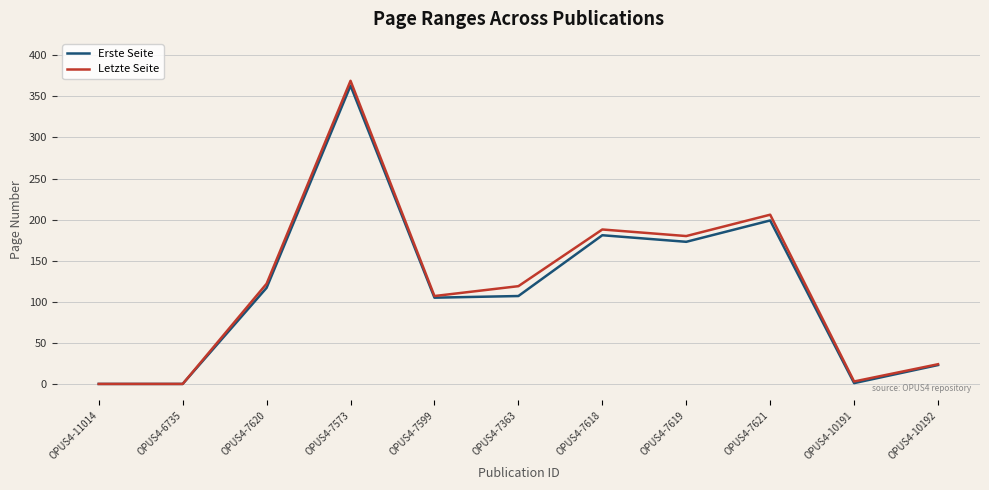

True or false: Erste Seite has more than 2 points higher than both neighbors.

True